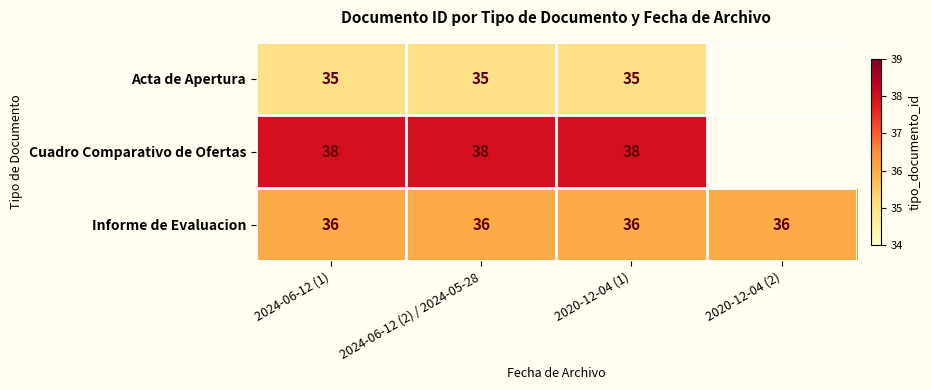

At 2024-06-12 (1), list the series in order from smallest to largest.

Acta de Apertura, Informe de Evaluacion, Cuadro Comparativo de Ofertas